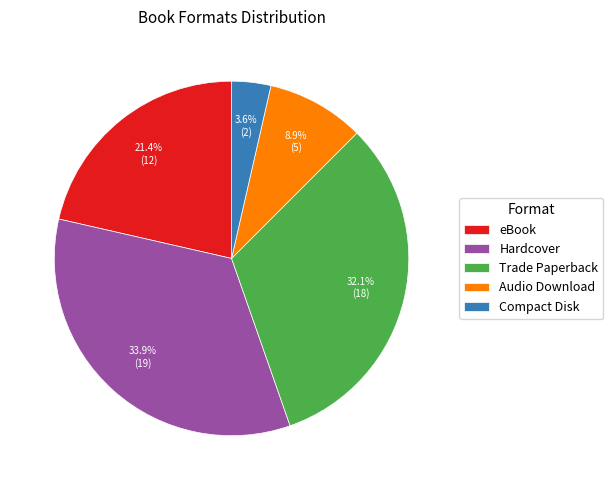

Is it true that Compact Disk is 4% of the pie?

True